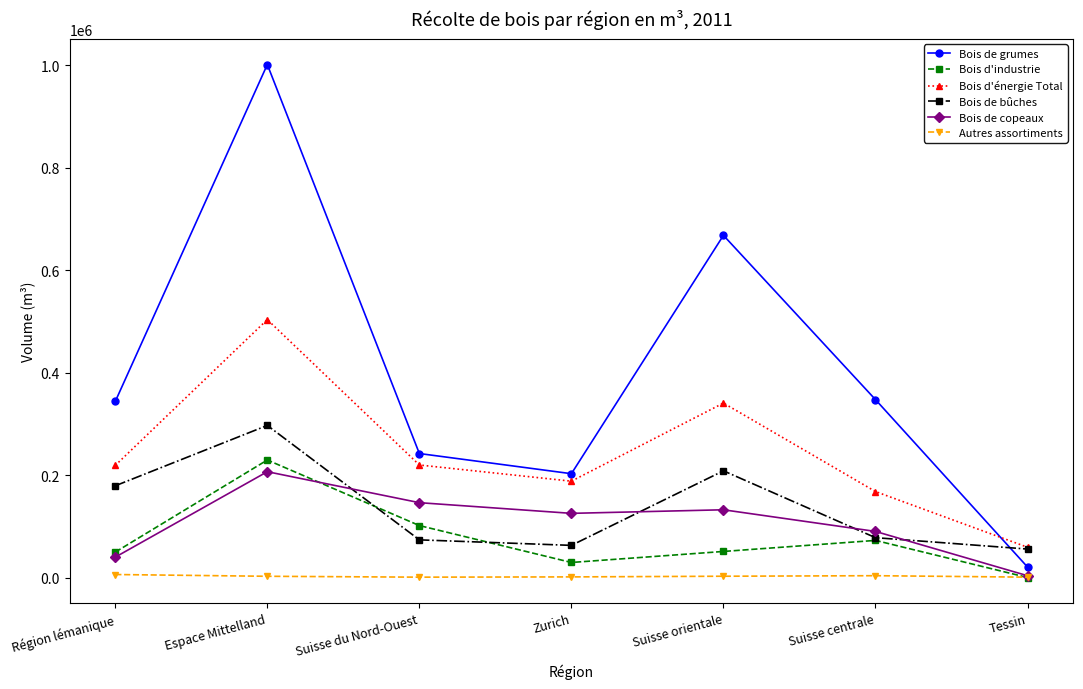

What is the label of the 1st point from the right?

Tessin